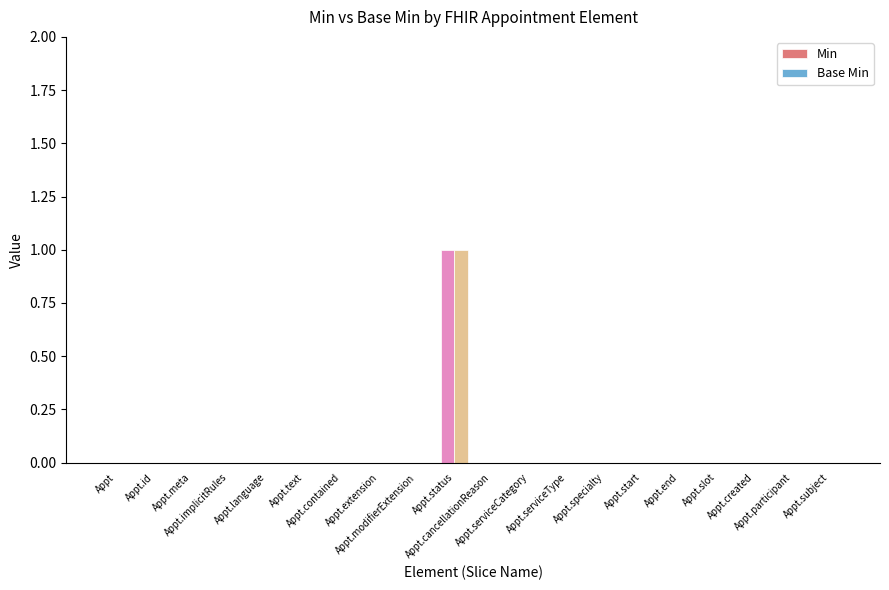

Count the number of data series in this chart.

2